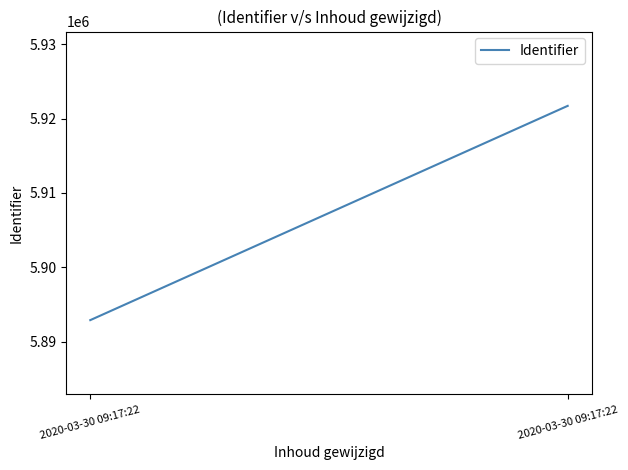

At which label is the value closest to 5907301?

2020-03-30 09:17:22